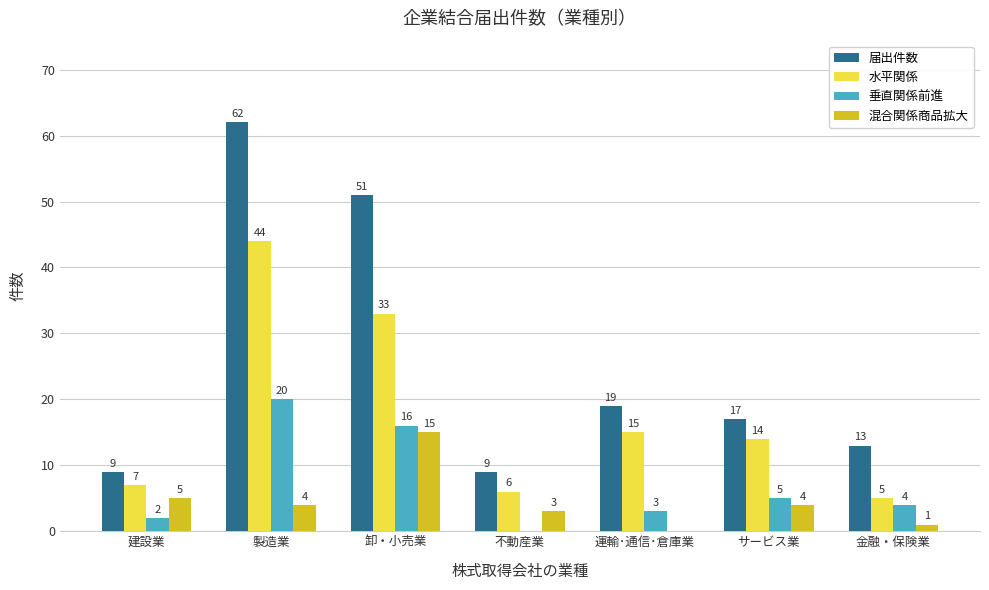

Where does the 水平関係 series first go above 14?

製造業